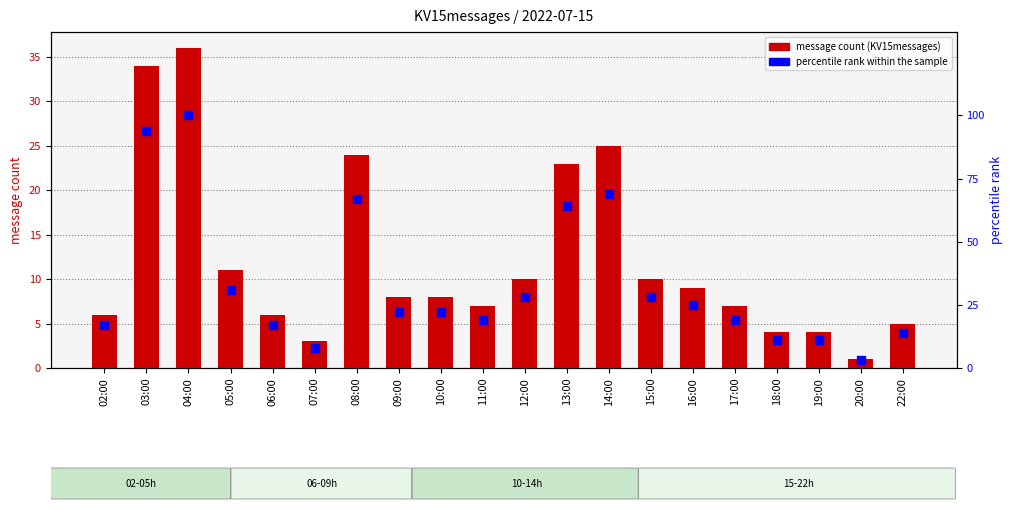

What are all the series names shown in the legend?

KV15messages, percentile rank within the sample